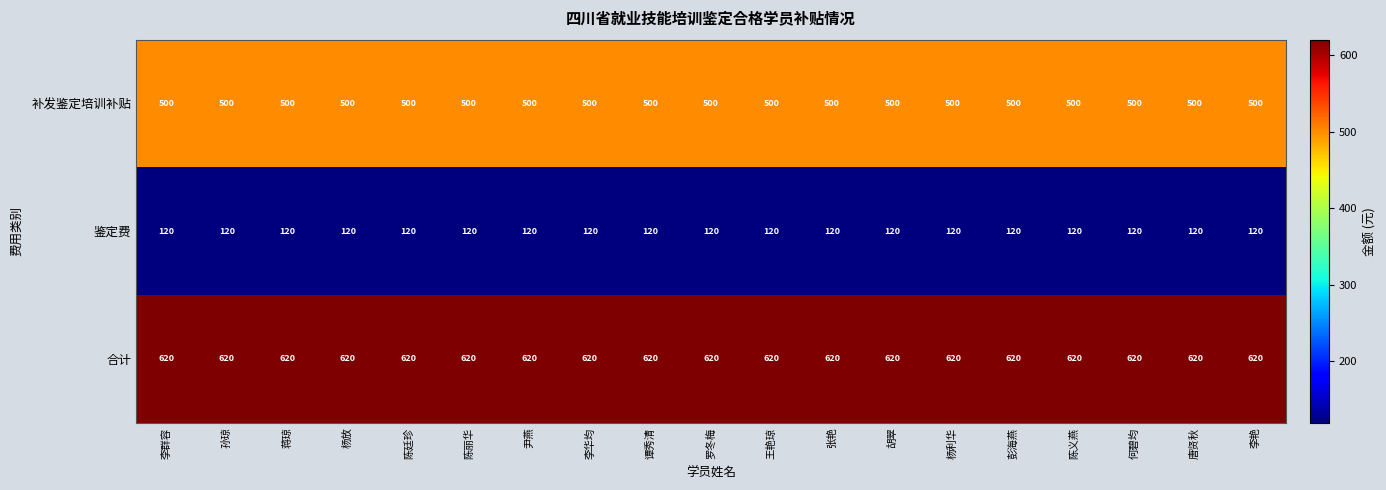

Which series has the largest total across all categories?

合计